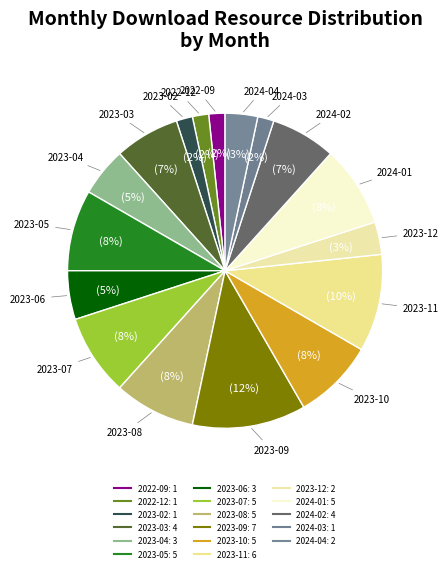

What is the ratio of the value at 2024-03 to the value at 2022-12?

1.0